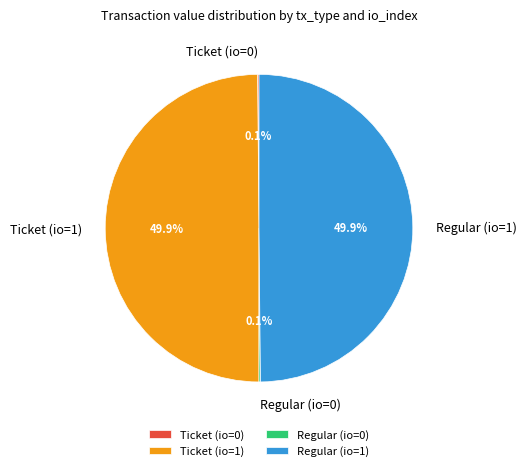

Approximately how many times larger is the value at Regular (io=1) compared to Ticket (io=1)?

1.0